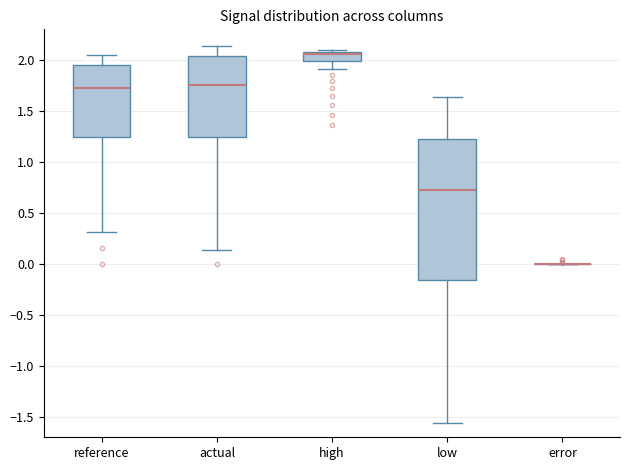

Where does the lower whisker of the box for low end on the y-axis? The values are not printed on the chart, so give them approximately, as read against the axis.

-1.55